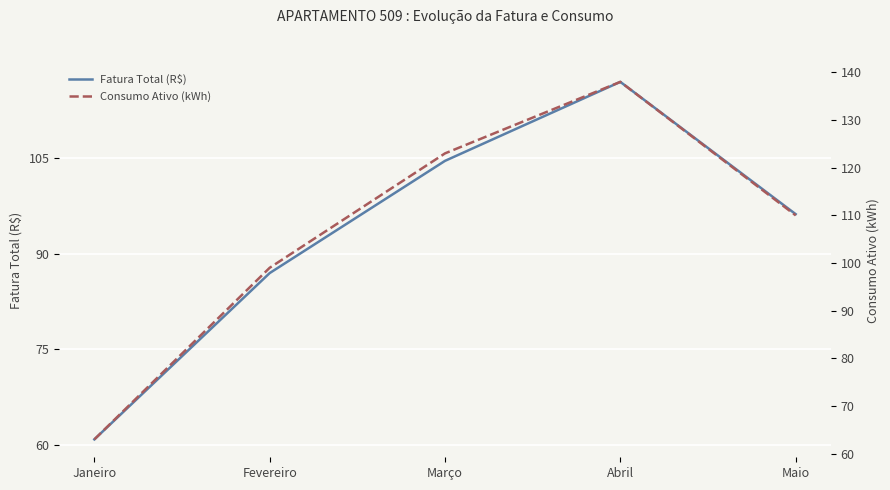

How many lines are shown in the chart?

2